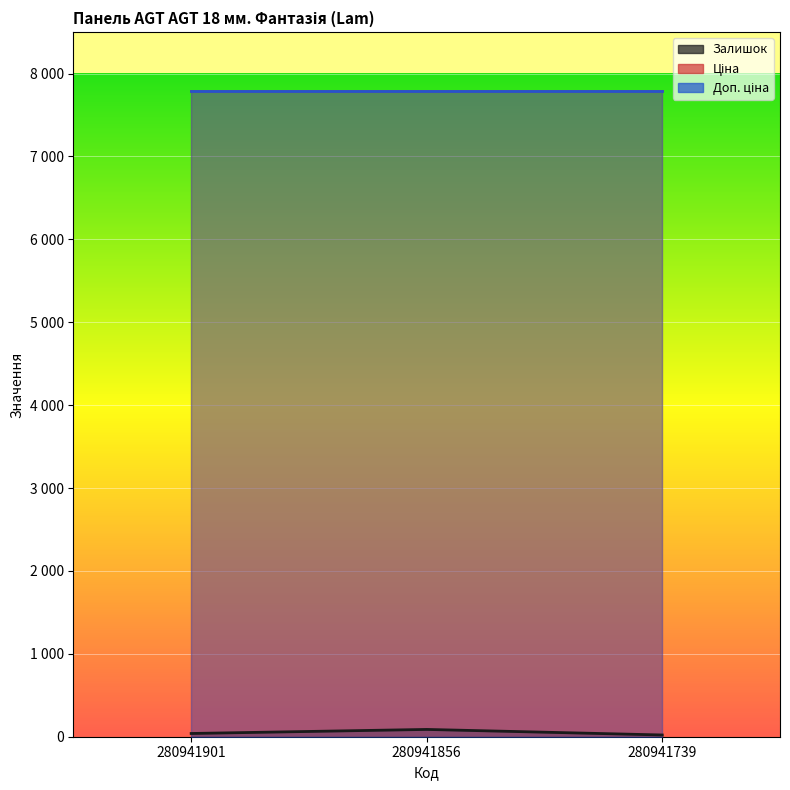

At how many categories does at least one series exceed 5394?

3